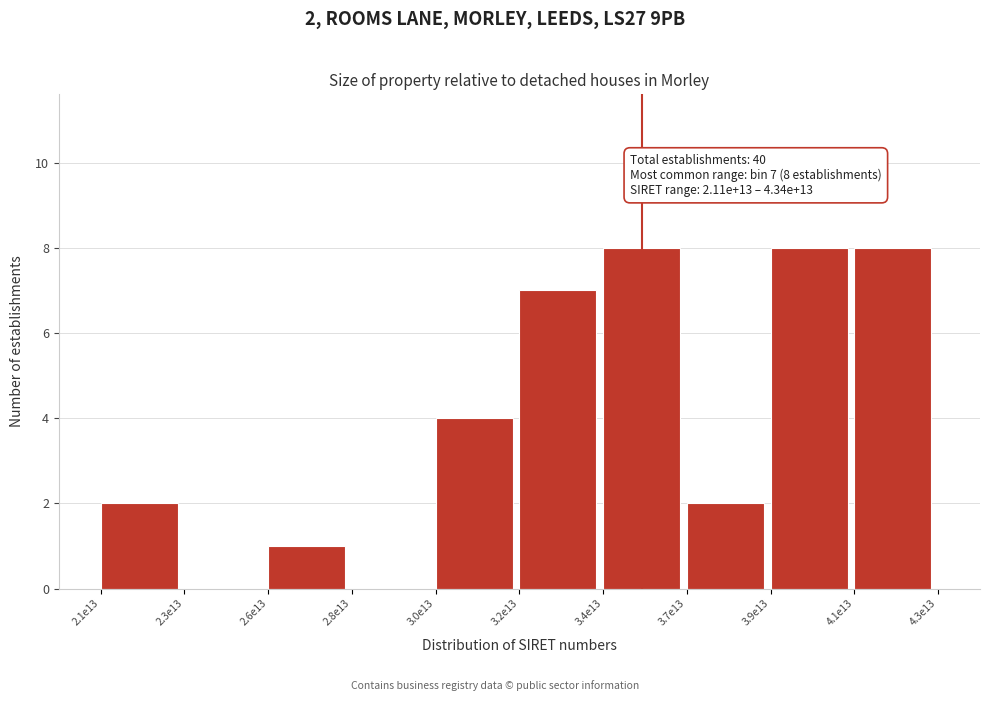

Reading right to left, extract all data points from this chart.

4.1e13=8	3.9e13=8	3.7e13=2	3.4e13=8	3.2e13=7	3.0e13=4	2.8e13=0	2.6e13=1	2.3e13=0	2.1e13=2